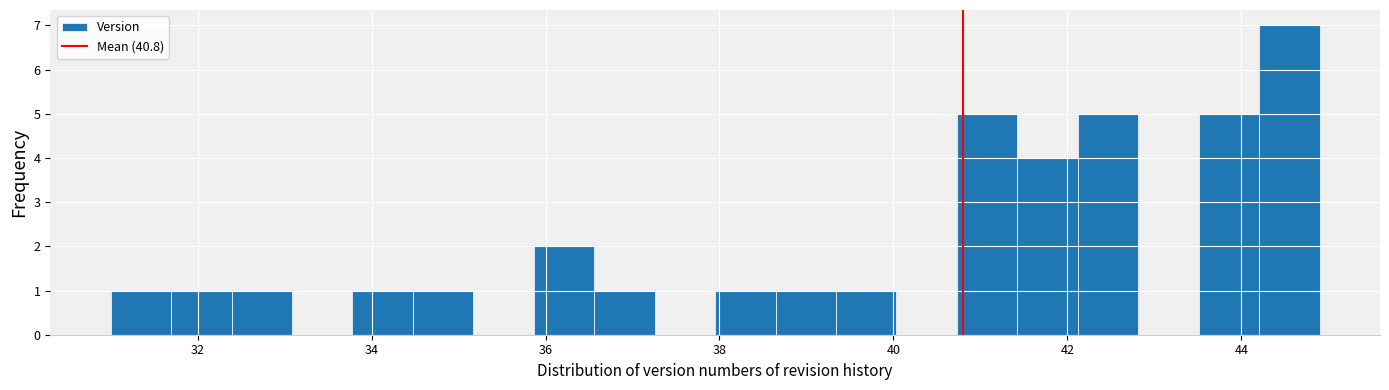

Read against the x-axis, roughly where is the centre of the tallest bar?

44.6